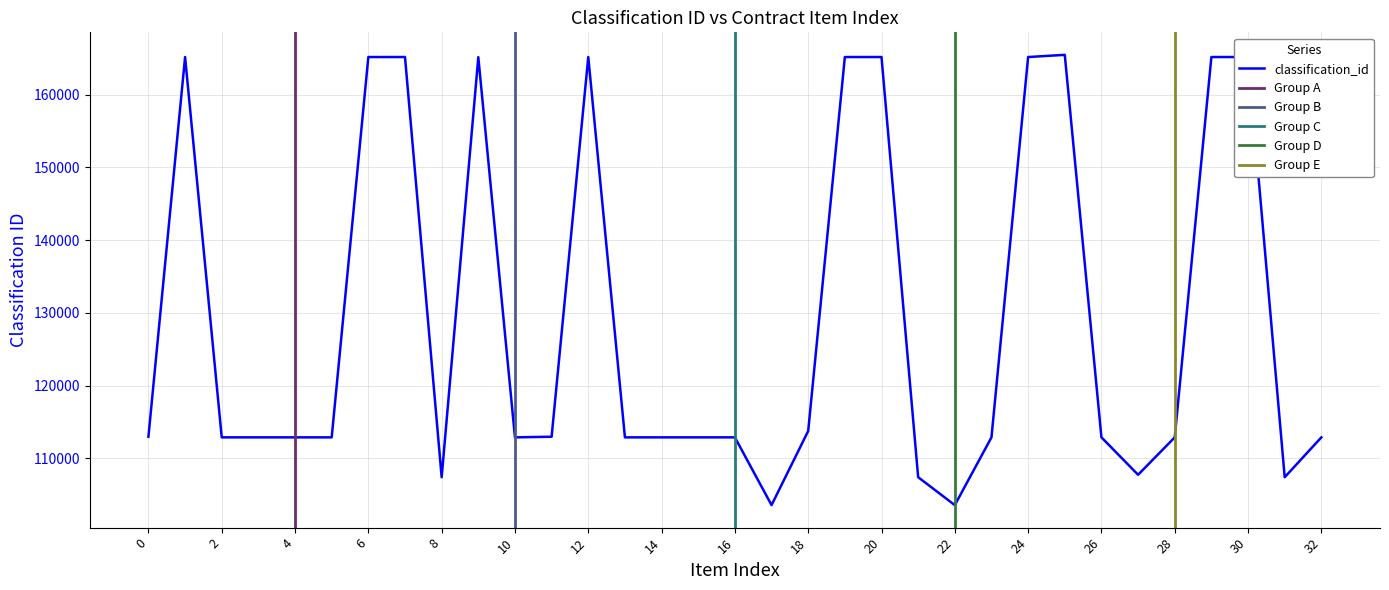

Which label corresponds to the largest value in the chart?

25